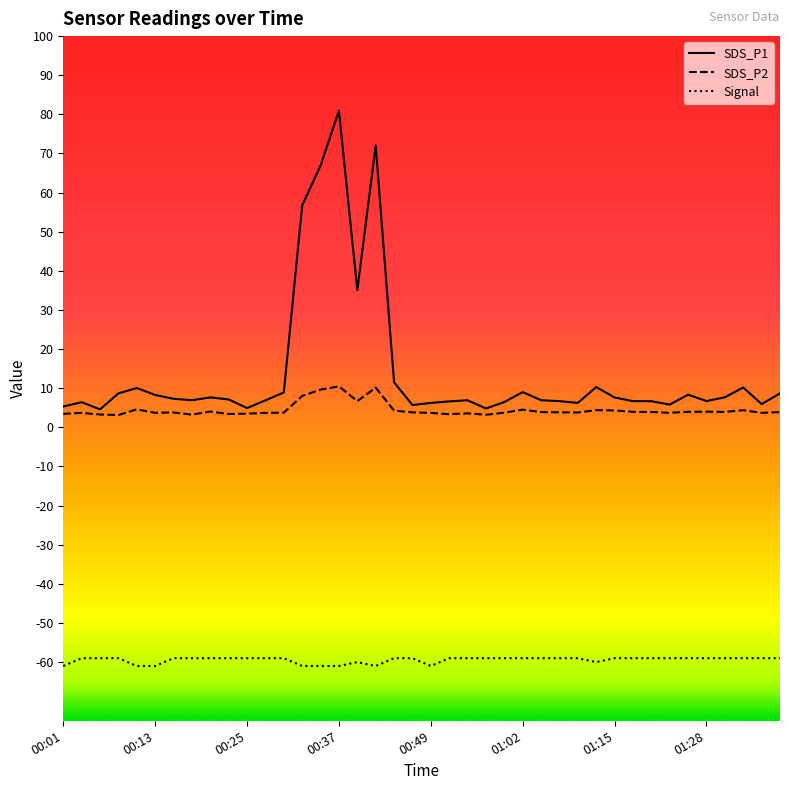

True or false: SDS_P2 and Signal intersect in this chart.

False